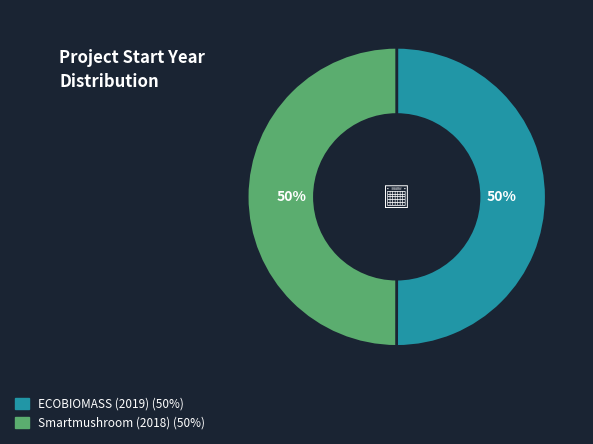

How many segments does this pie chart have?

2